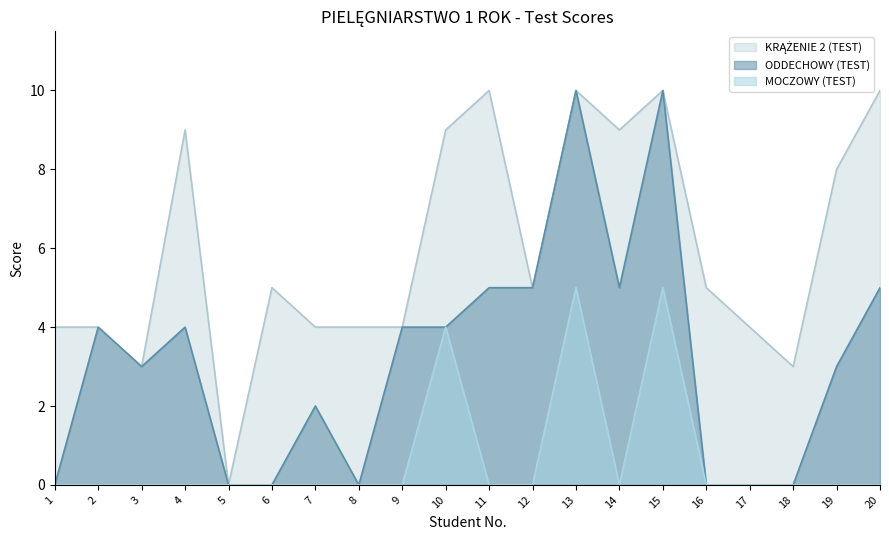

Does the chart display data point markers on the line(s)?

No